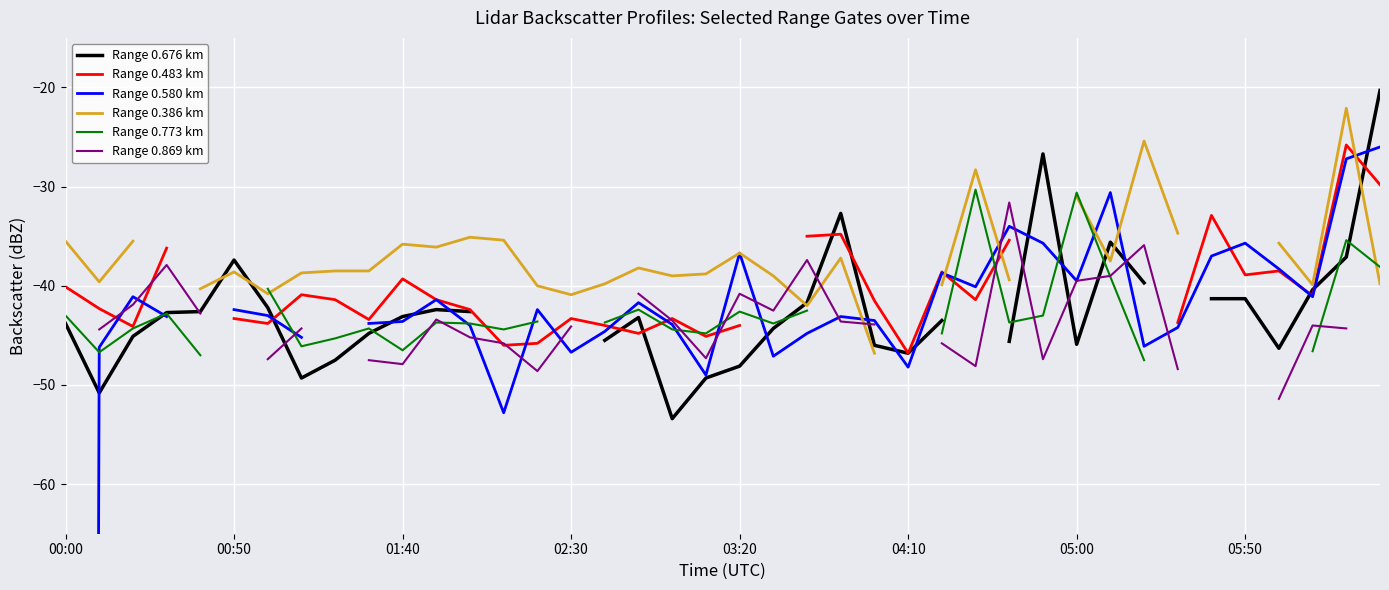

True or false: Range 0.869 km has a value of -26.6 at 03:20.

False